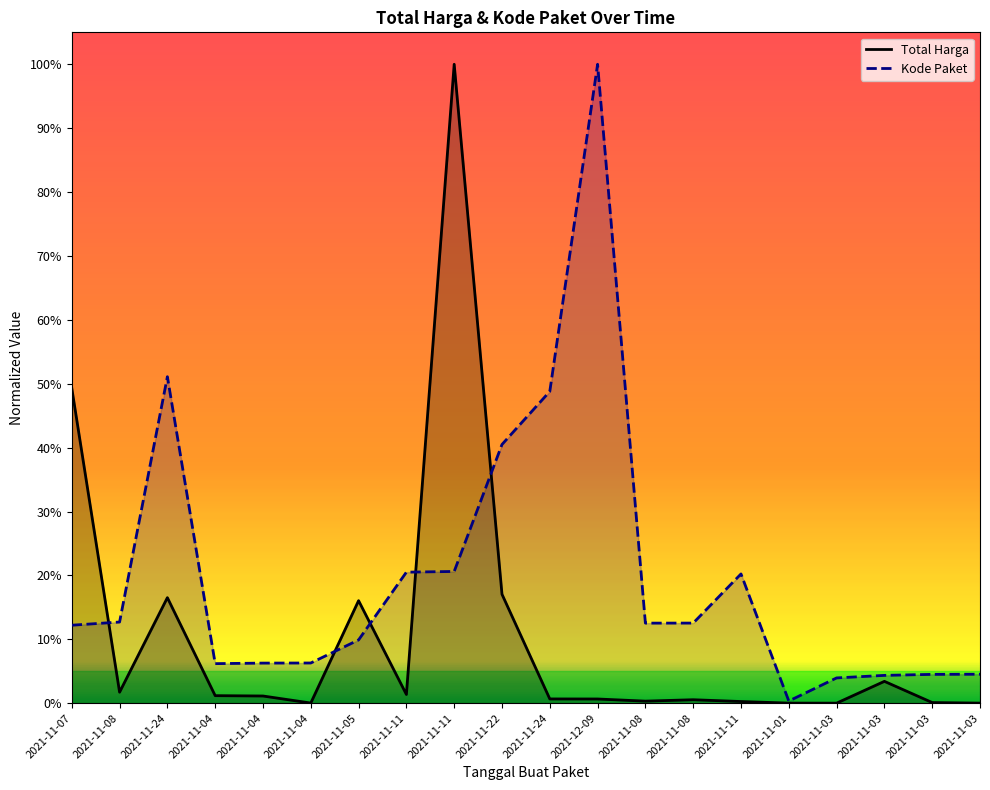

How many times do Total Harga and Kode Paket cross each other?

5